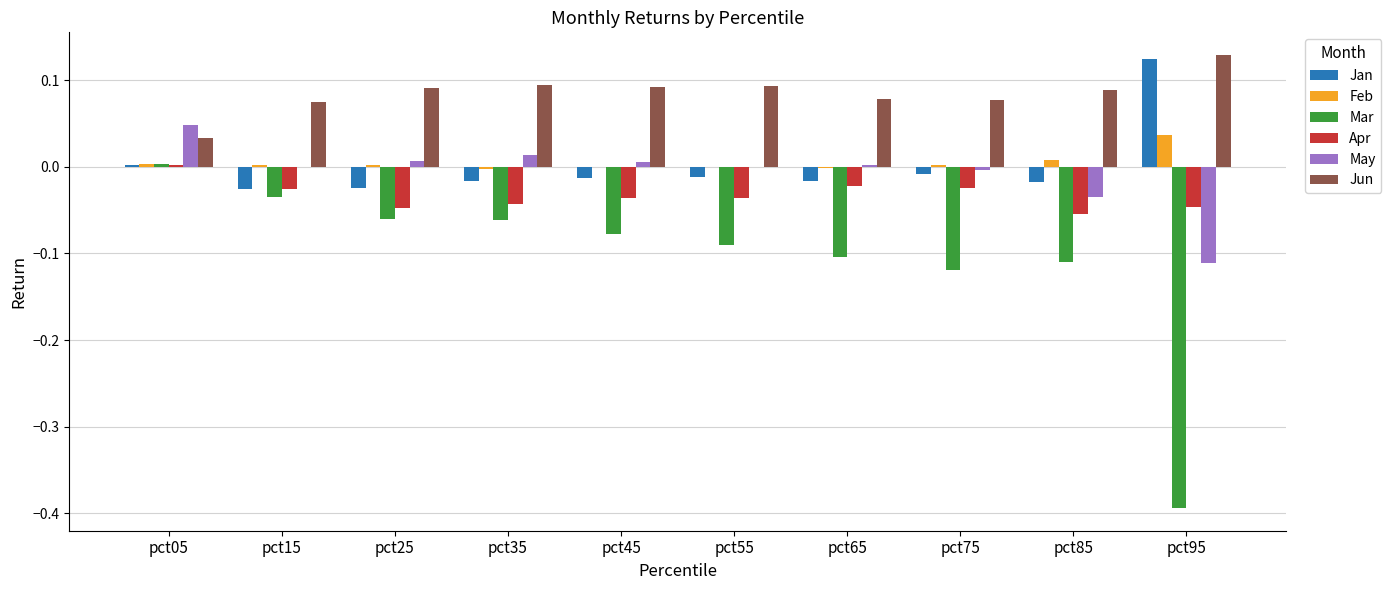

Is the value of Mar at pct75 greater than the value of Jan at pct65?

No